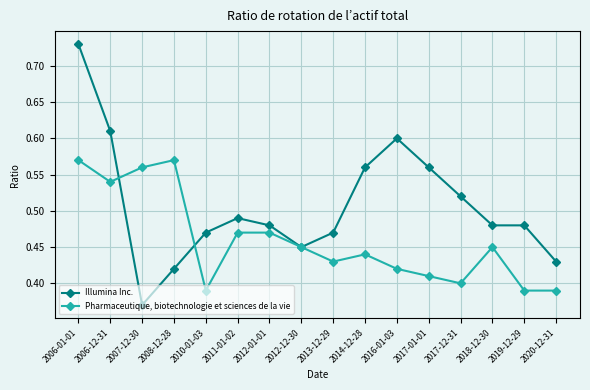

What are all the series names shown in the legend?

Illumina Inc., Pharmaceutique, biotechnologie et sciences de la vie